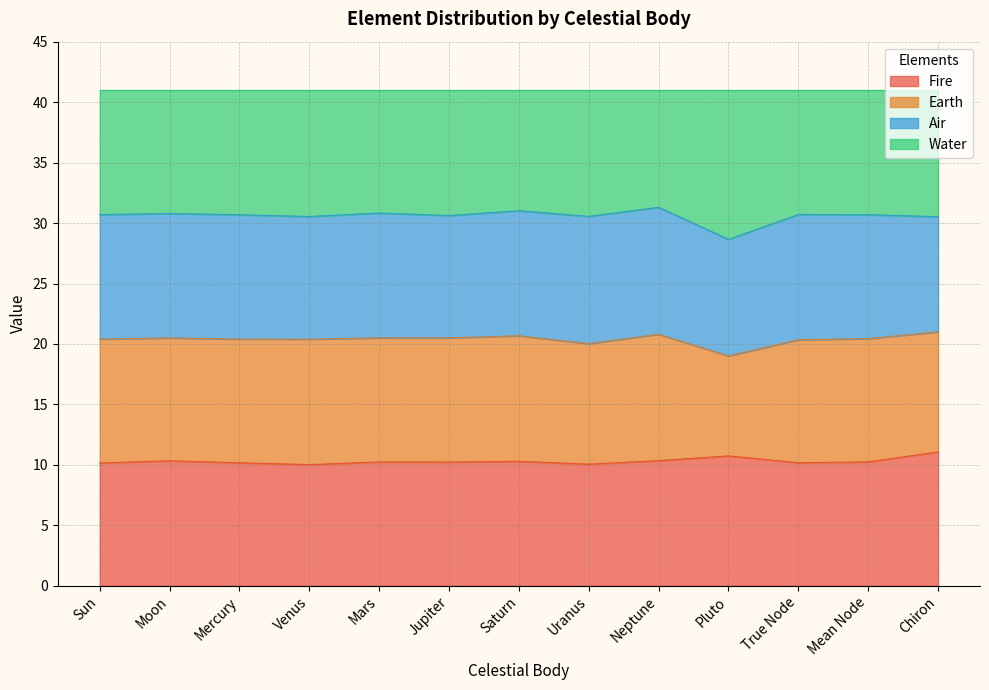

How many data points does each series have?

13